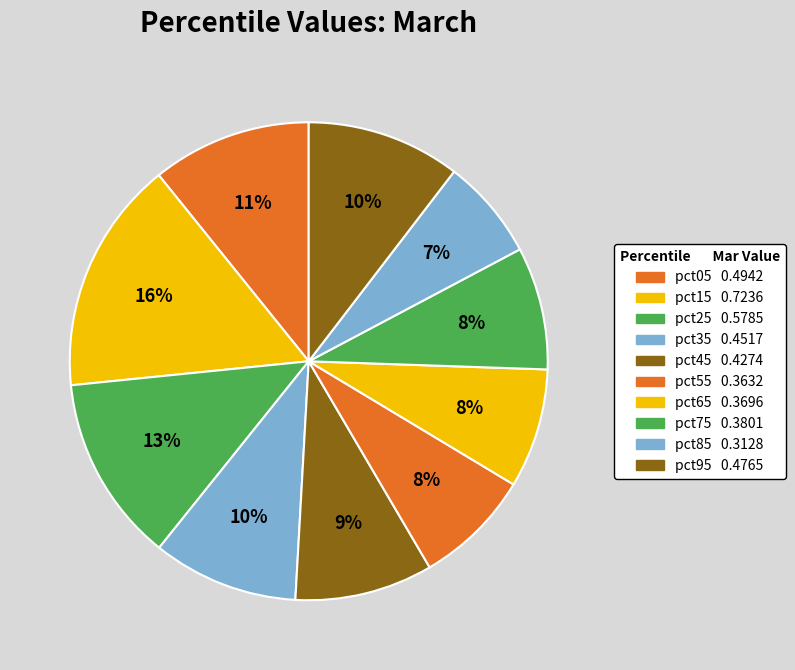

The pct35 slice represents 5% of the pie. True or false?

False